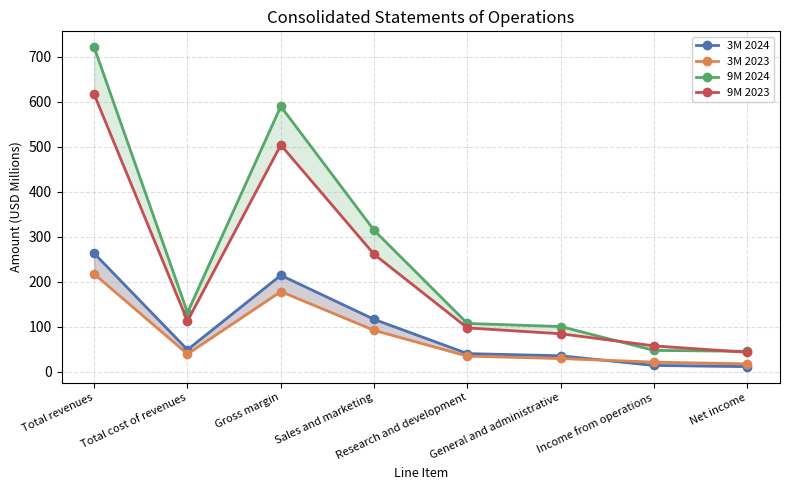

In 9M 2023, how many points are lower than both neighbors (excluding endpoints)?

1